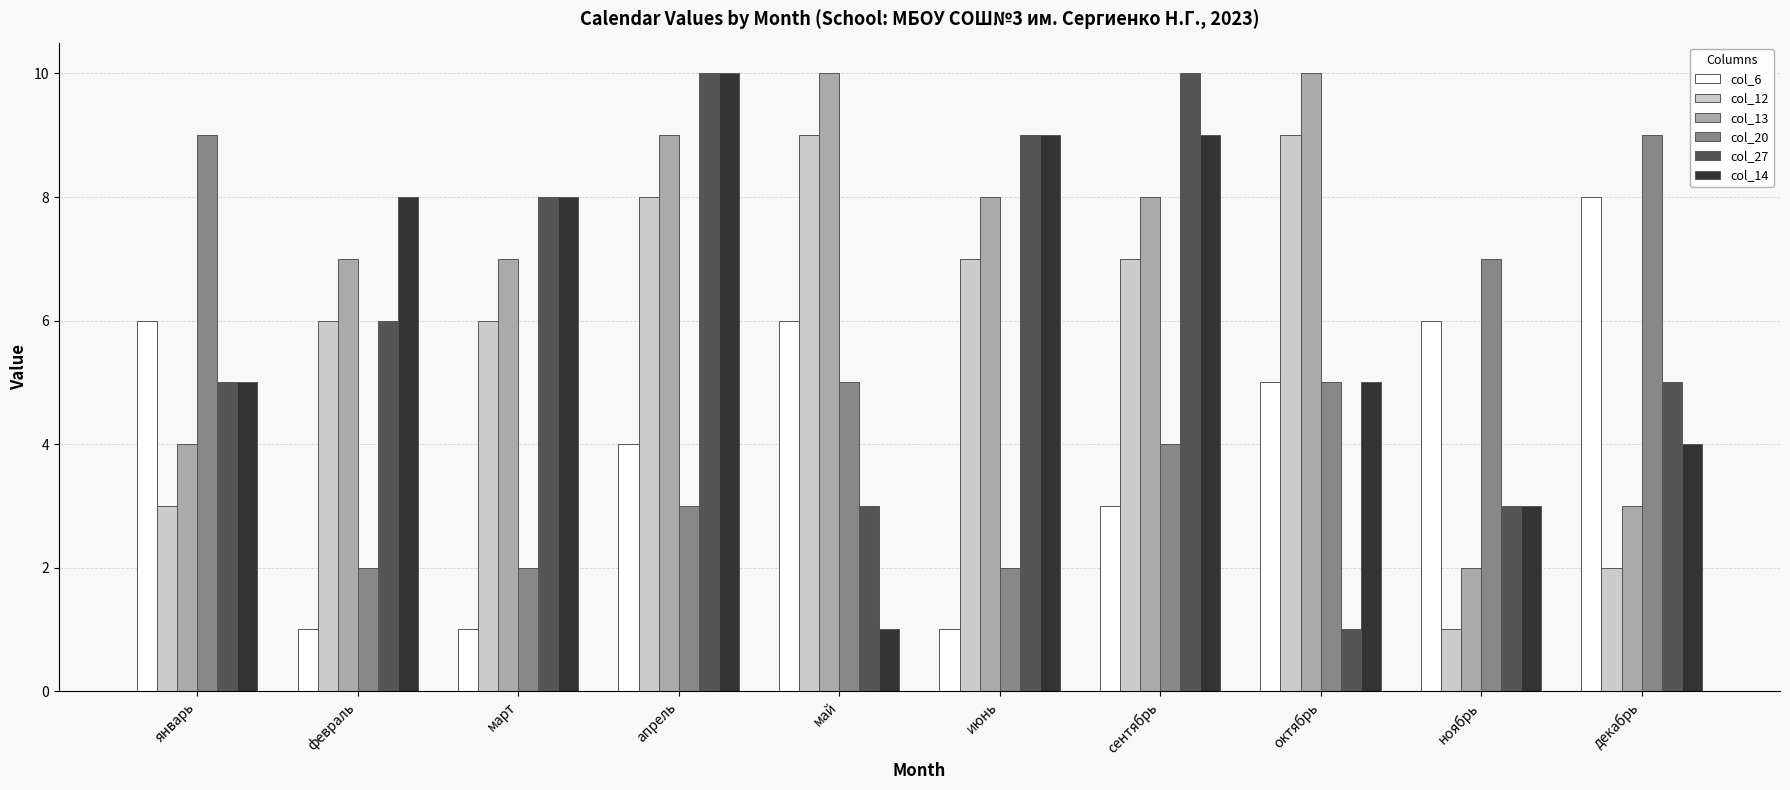

What is the difference between the highest and lowest values at октябрь?

9